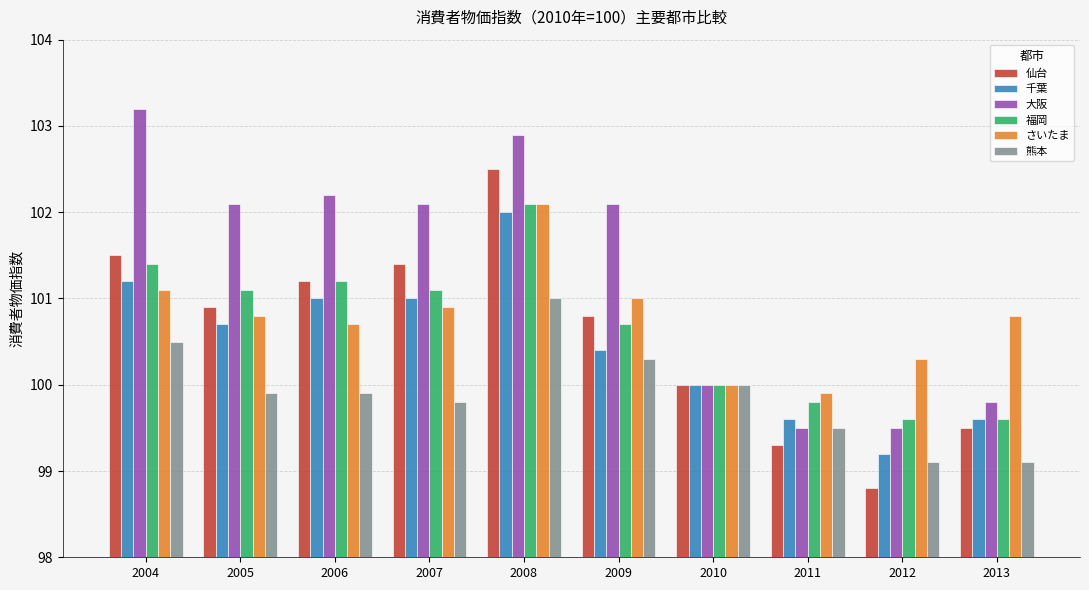

Between 2012 and 2013, which series saw the biggest shift?

仙台